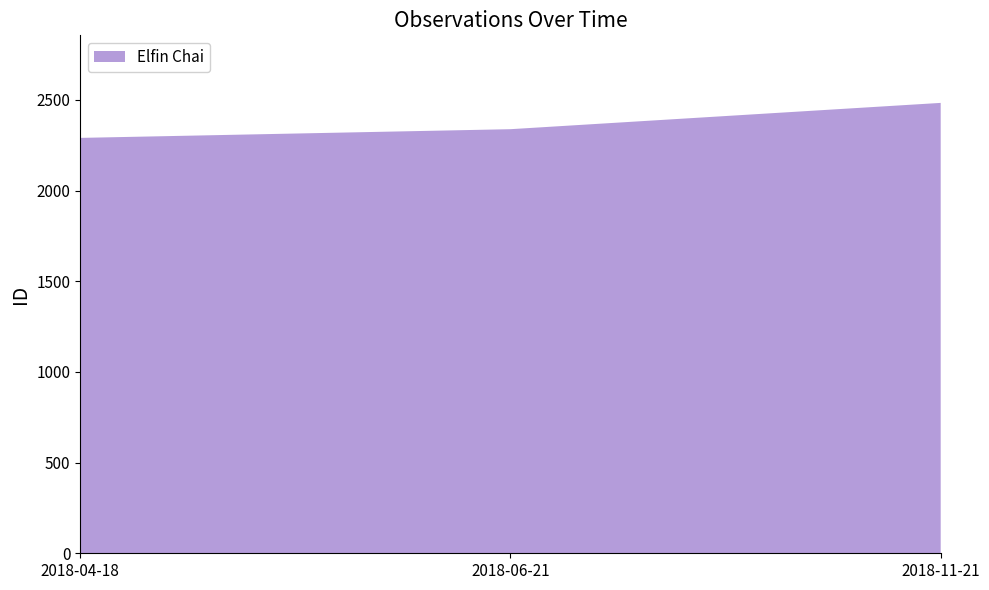

Reading left to right, extract all data points from this chart.

2291	2339	2484